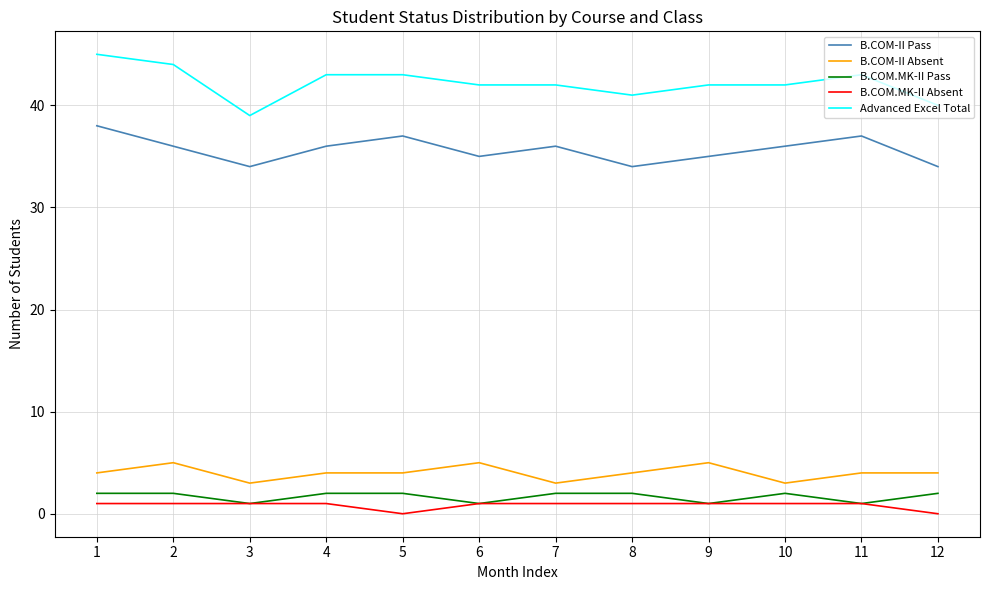

What is the average value of the B.COM.MK-II Absent series?

1